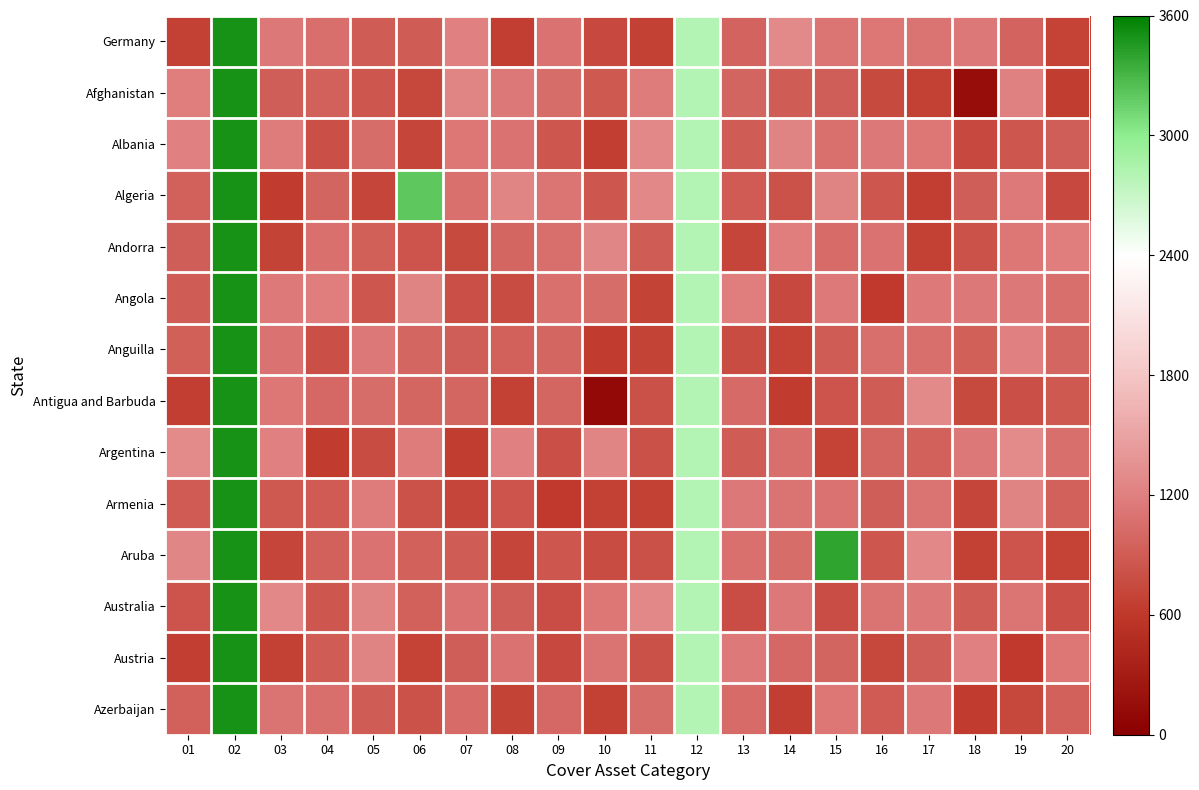

At which category is the sum across all series the highest?

02